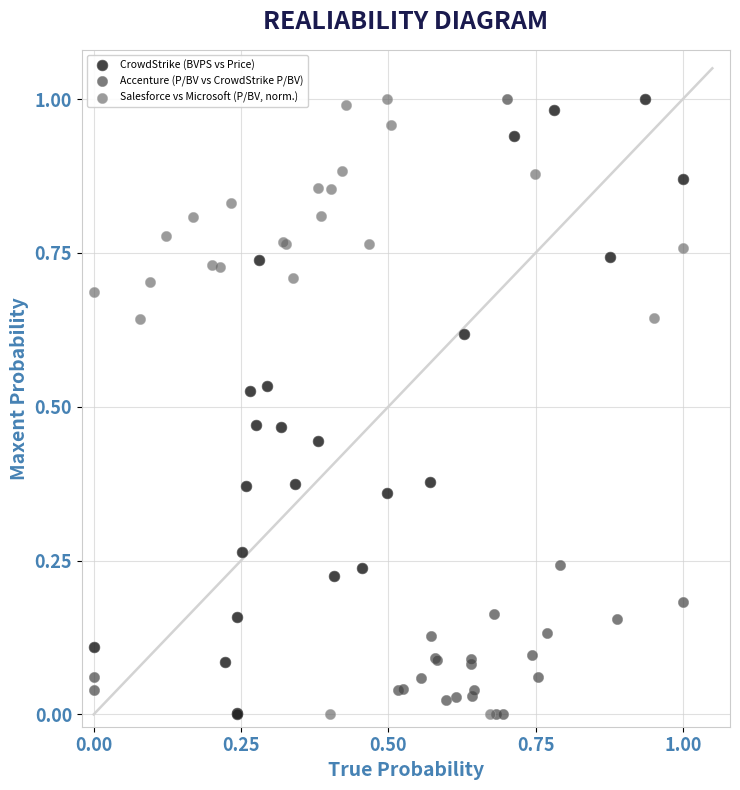

What are all the series names shown in the legend?

CrowdStrike (BVPS vs Price), Accenture (P/BV vs CrowdStrike P/BV), Salesforce vs Microsoft (P/BV, norm.)